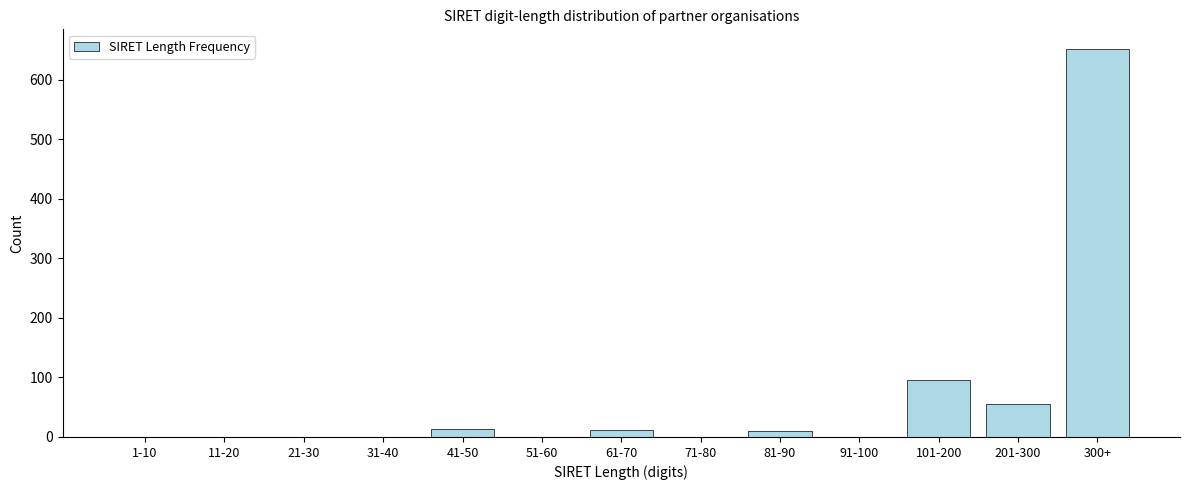

What is the greatest value displayed?

652